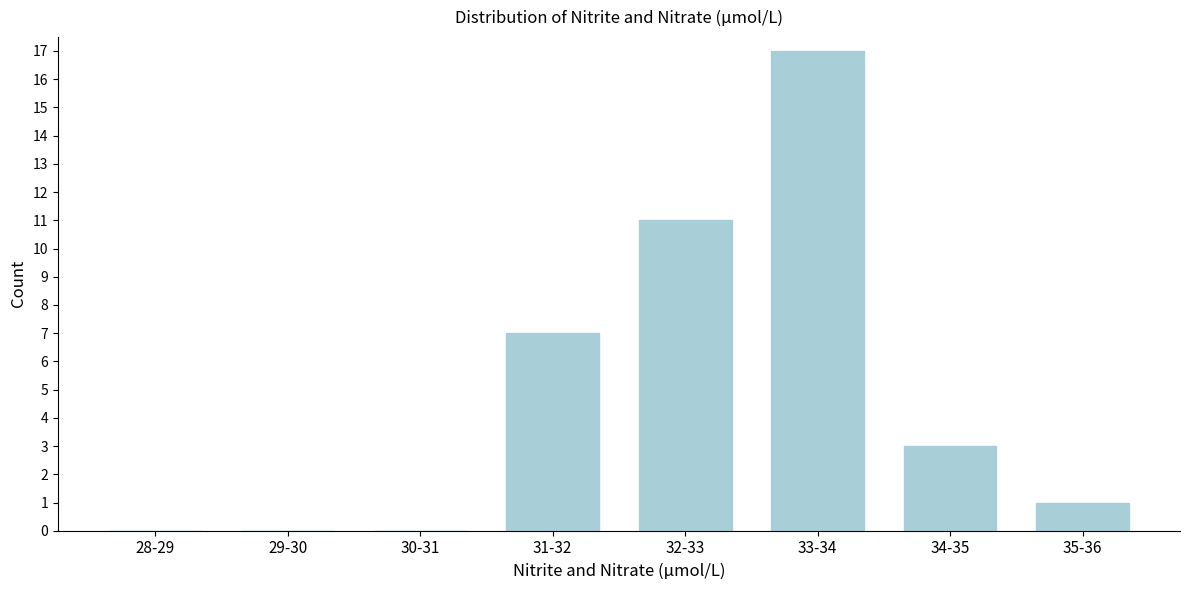

Reading right to left, what are all the values shown in this chart?

35-36=1	34-35=3	33-34=17	32-33=11	31-32=7	30-31=0	29-30=0	28-29=0